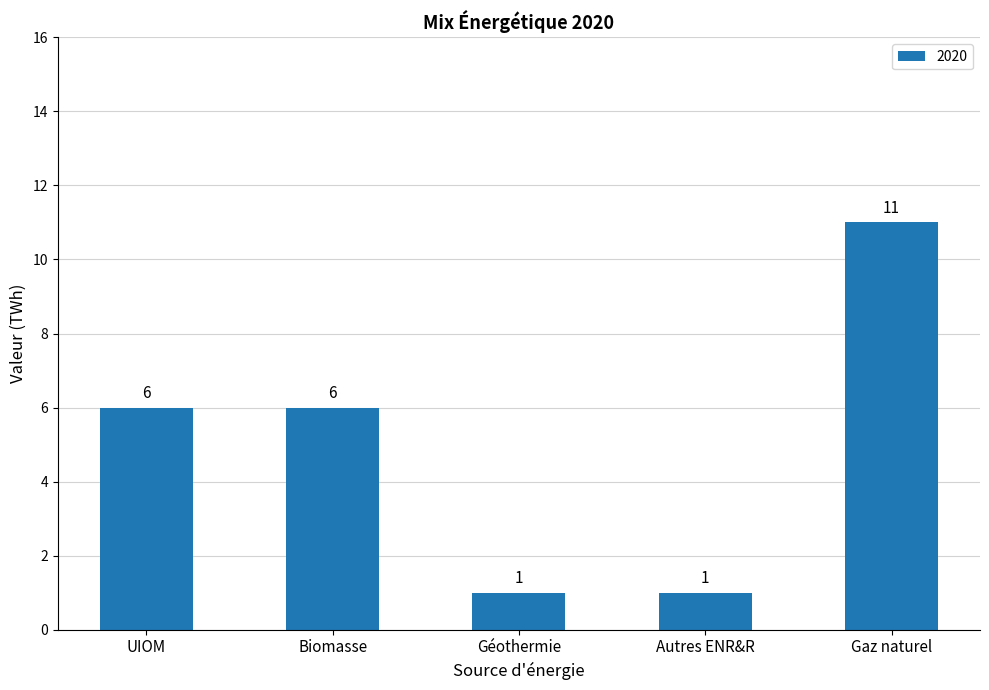

Does the chart contain any negative values?

No